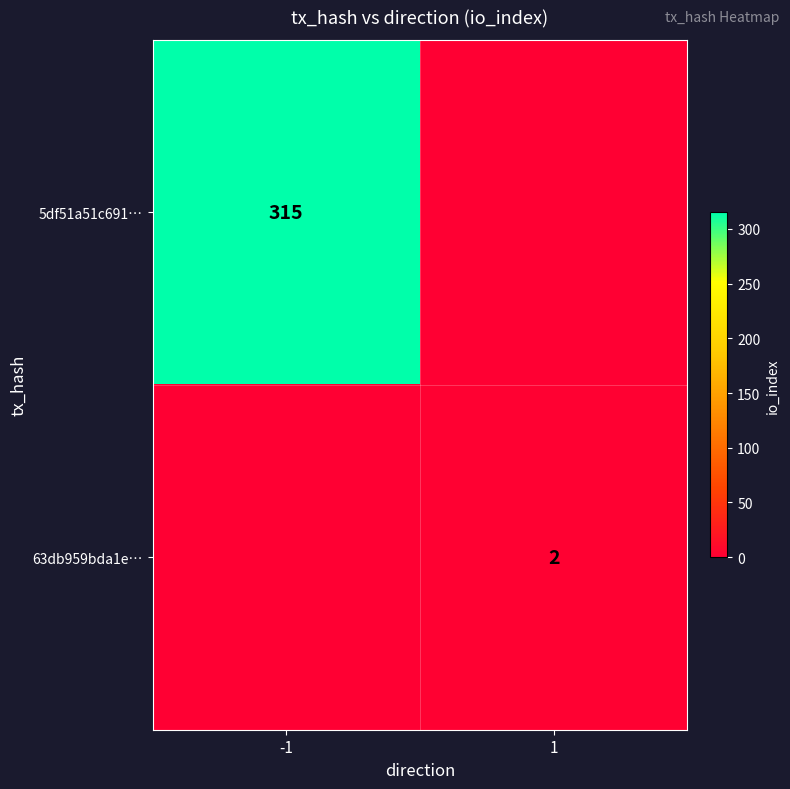

Is the value of 5df51a51c691… at -1 greater than the value of 63db959bda1e… at 1?

Yes